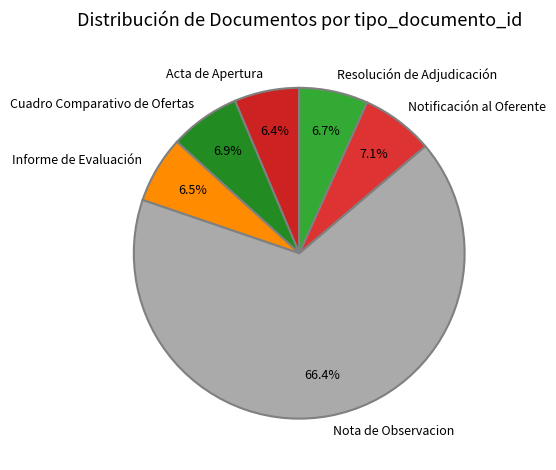

How much of the chart is everything except Cuadro Comparativo de Ofertas?

93.1%